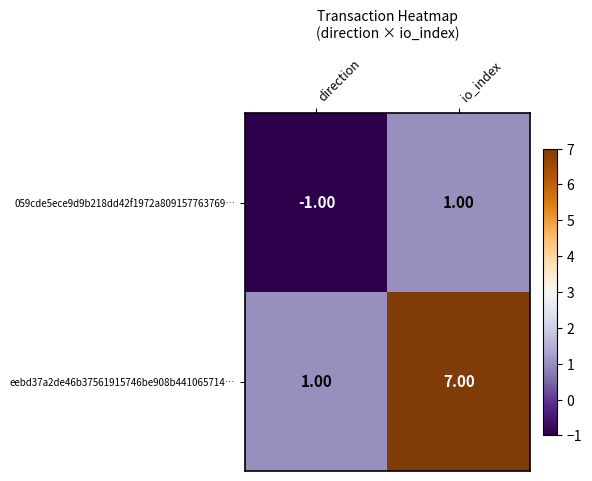

What is the difference between the maximum and minimum values in the eebd37a2de46b37561915746be908b441065714… series?

6